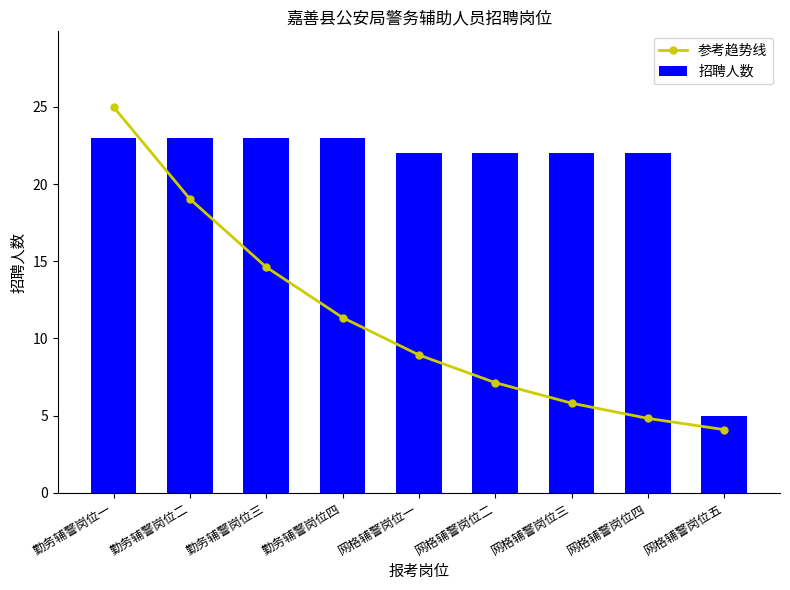

True or false: 参考趋势线 has a value of 14.9 at 勤务辅警岗位四.

False